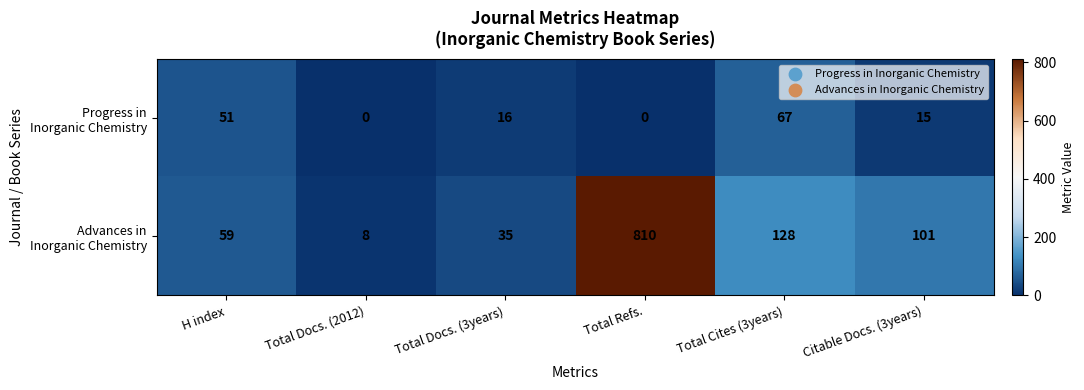

What is the total value across all series at Total Docs. (2012)?

8